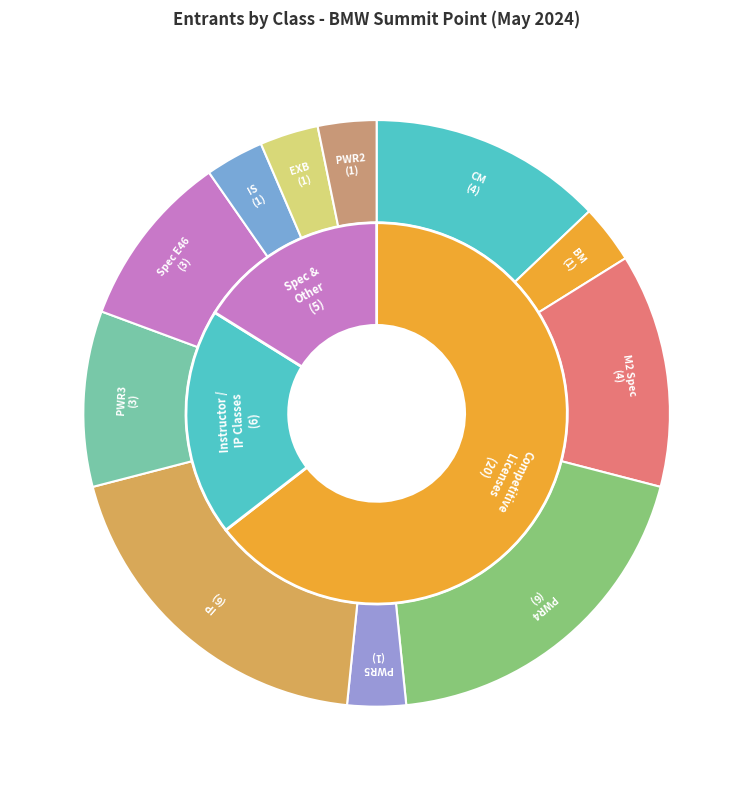

Does IP account for over 50% of the chart?

No